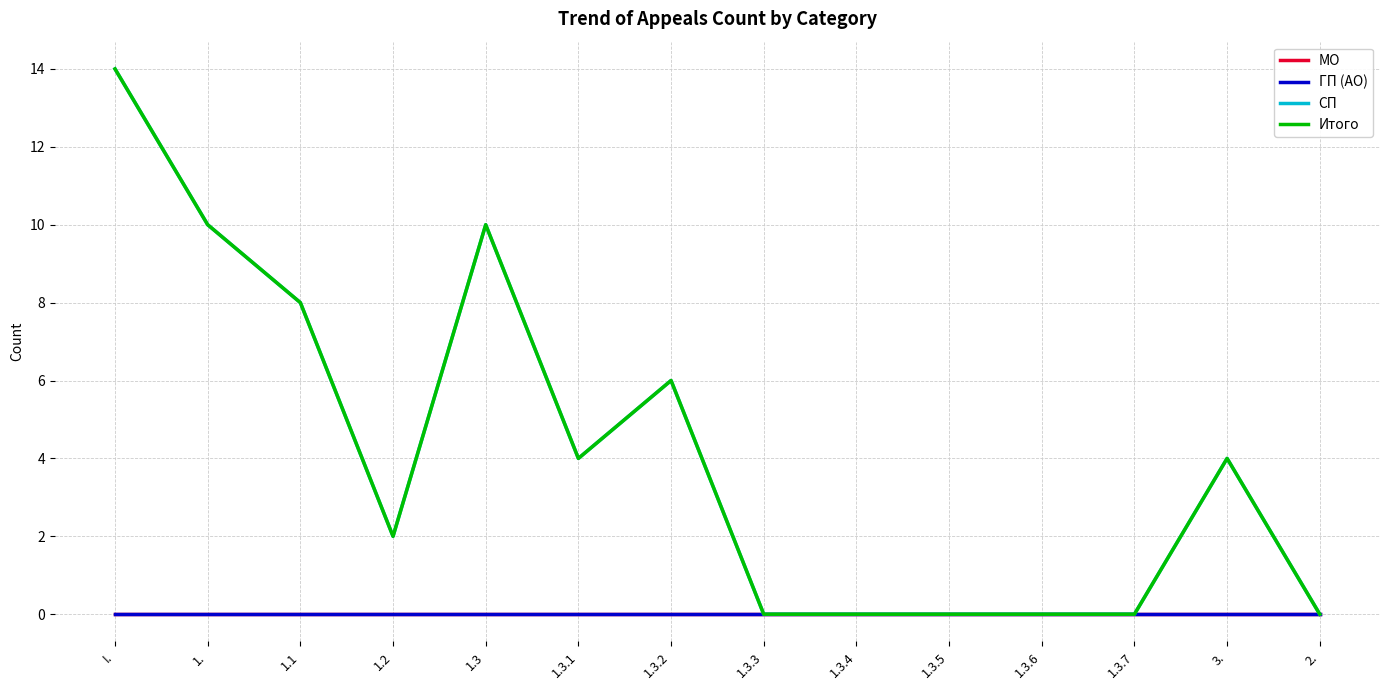

Is this an area chart (filled region under the line)?

No